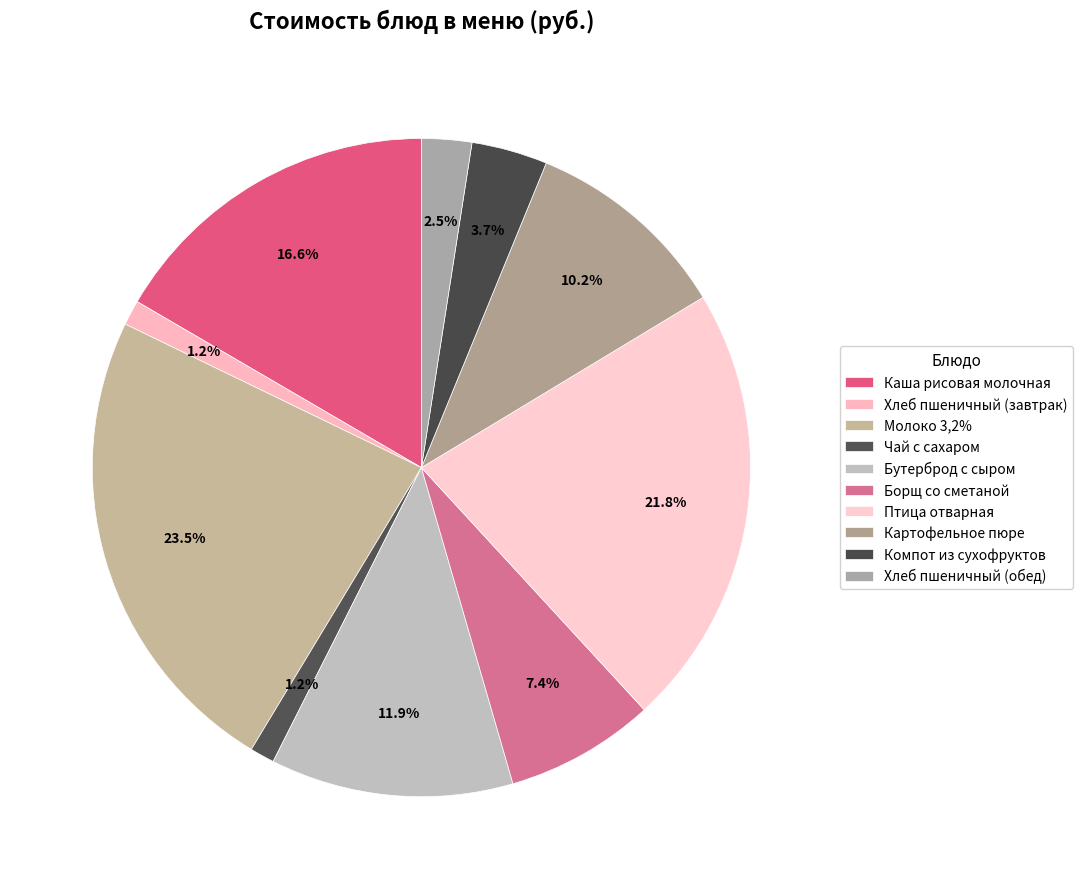

To the nearest percent, what portion does Картофельное пюре represent?

10%